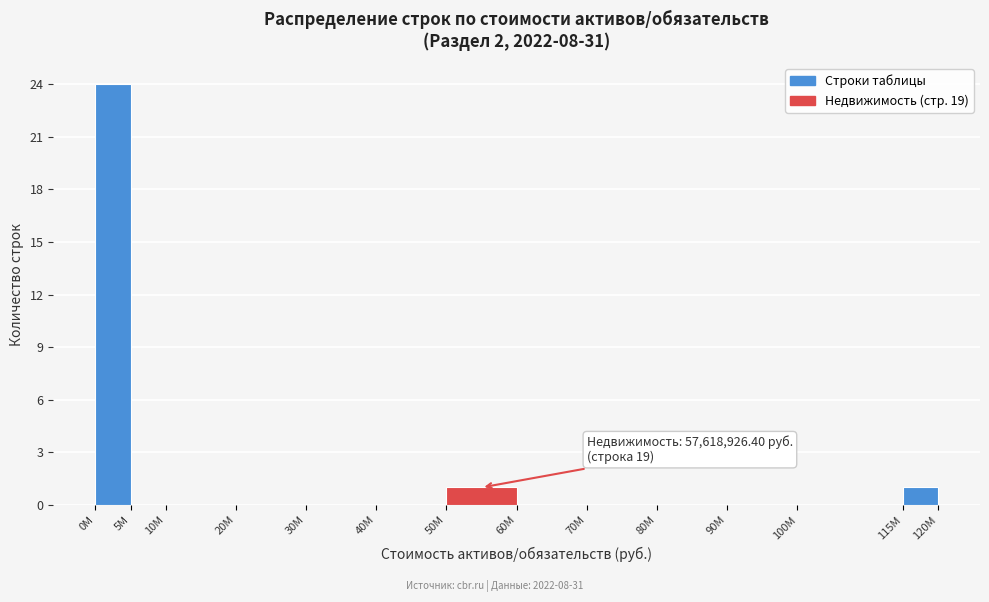

Reading left to right, what are all the values shown in this chart?

0M=24	5M=0	10M=0	20M=0	30M=0	40M=0	50M=1	60M=0	70M=0	80M=0	90M=0	100M=0	115M=1